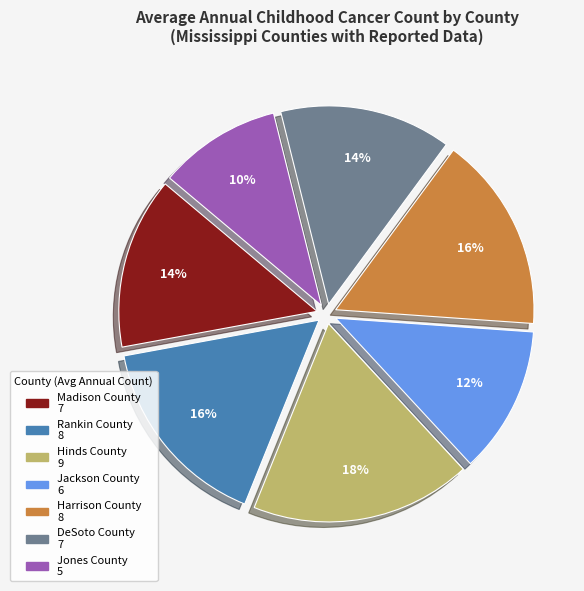

What percentage is the Jackson County slice, to the nearest percent?

12%